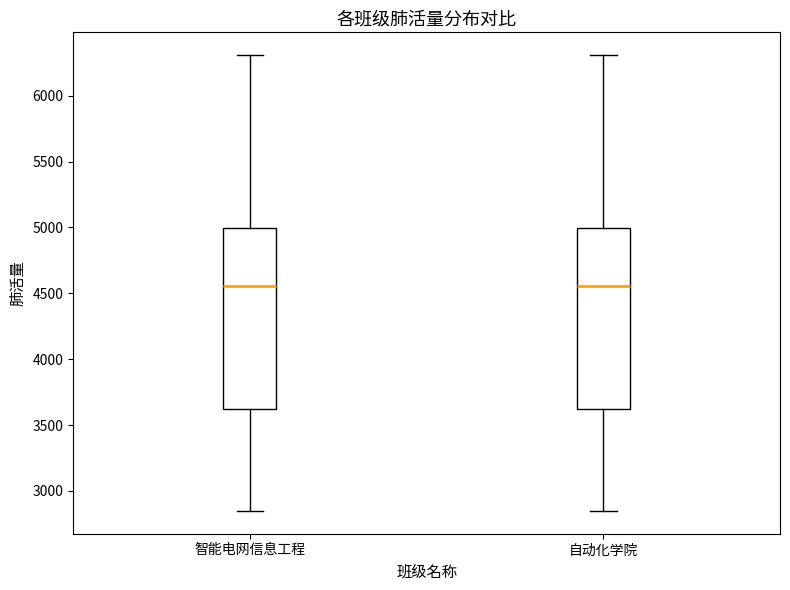

Where does the median line of the box for 智能电网信息工程 sit on the y-axis? The values are not printed on the chart, so give them approximately, as read against the axis.

4550